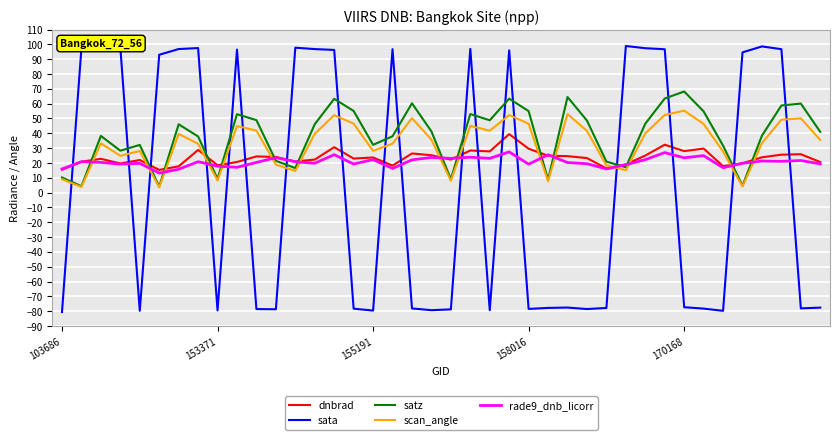

Which series has the widest spread of values?

sata